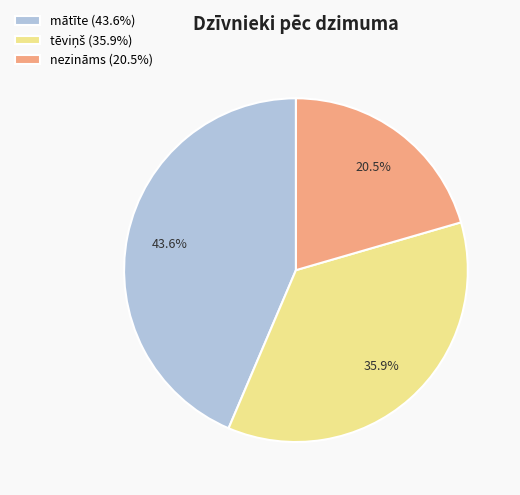

Does any single category account for the majority?

No